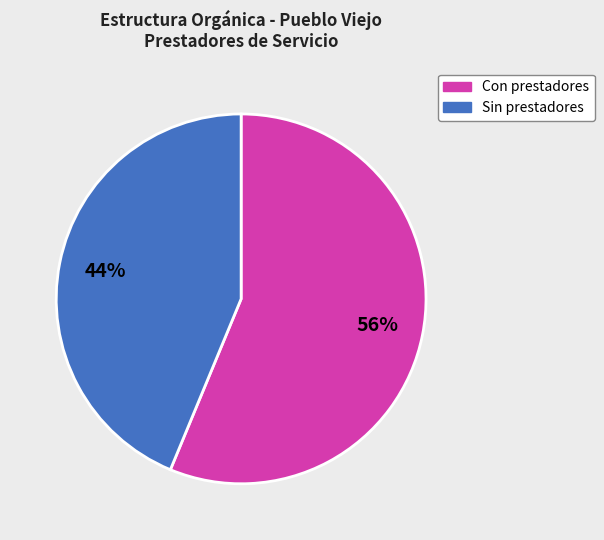

To the nearest percent, what is the average slice percentage?

50%